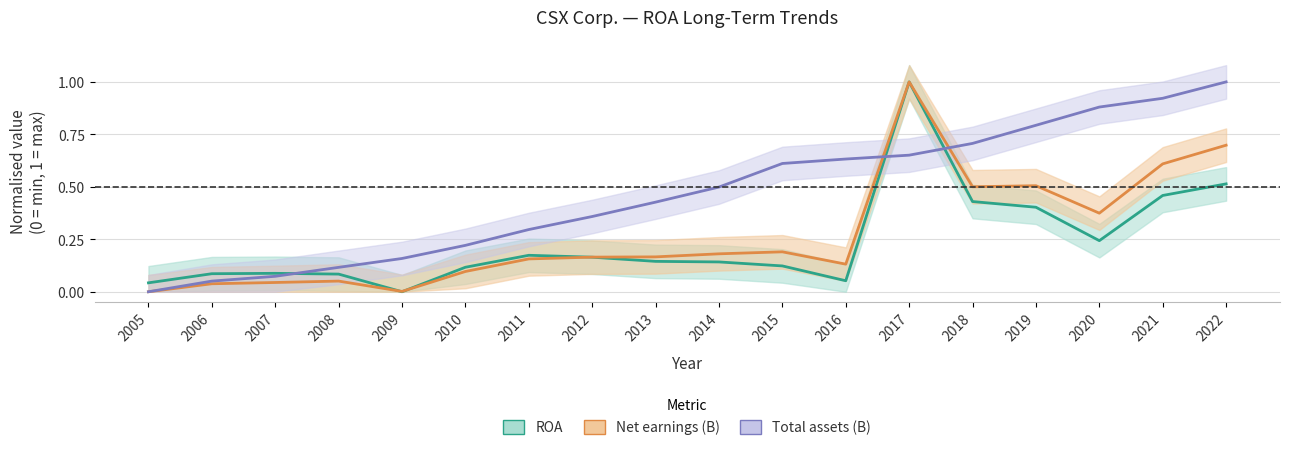

Where is Total assets (B) nearest to the value 0?

2005